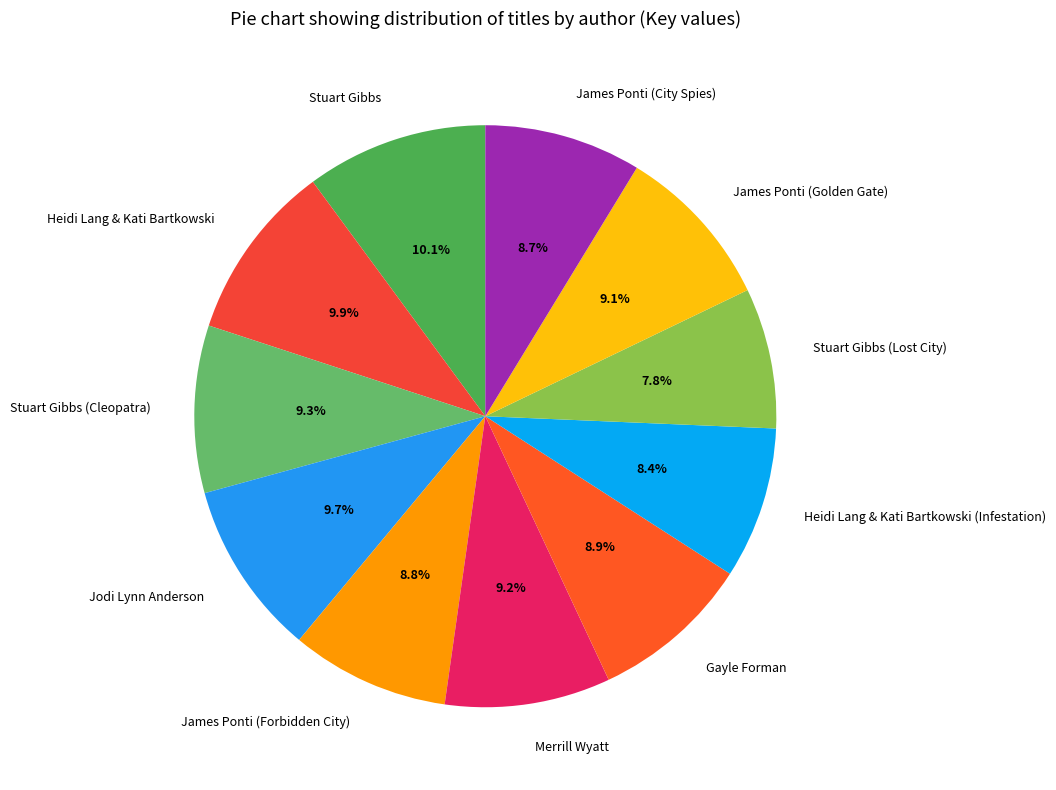

What is the smallest slice in the pie chart?

Stuart Gibbs (Lost City)